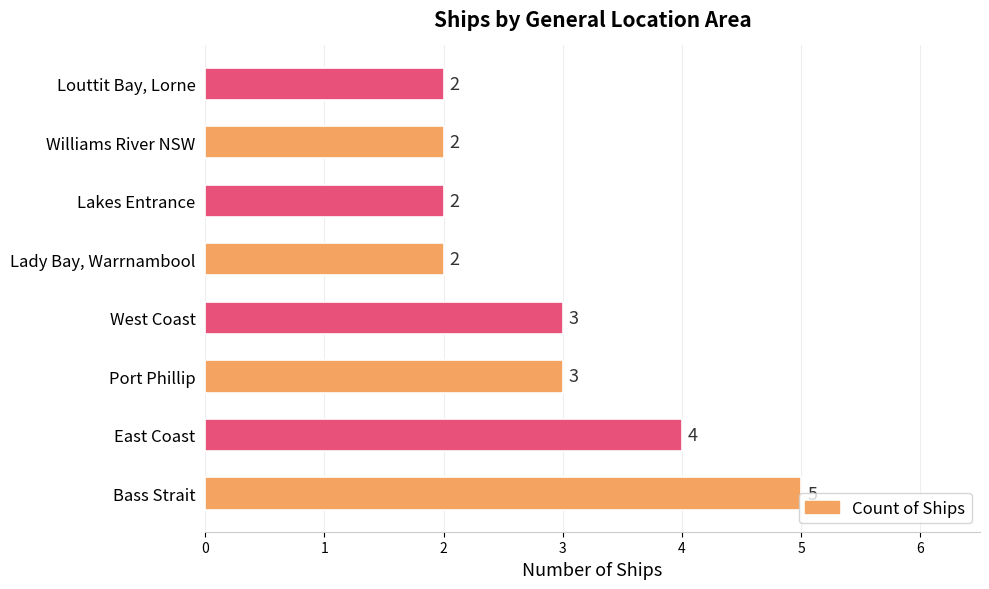

How many values are below 3?

4